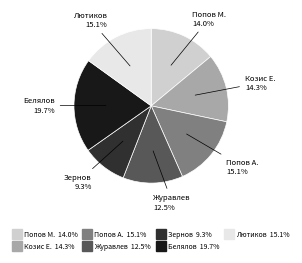

Is there a majority slice in this chart?

No